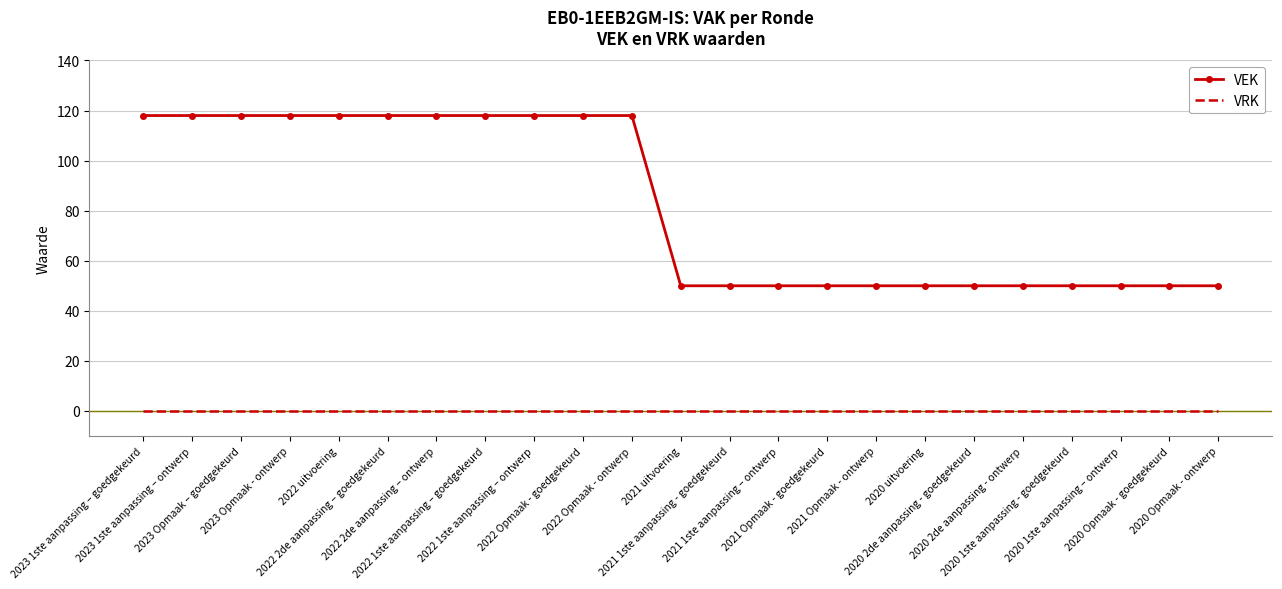

What is the greatest value displayed?

118